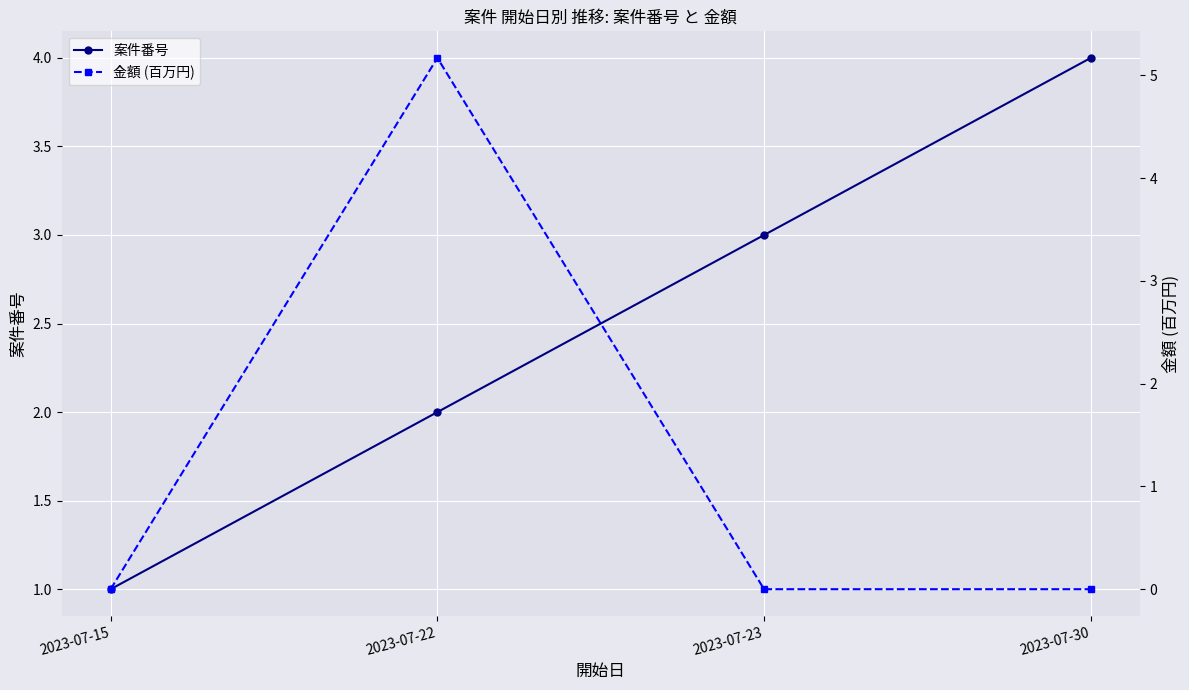

Between 2023-07-15 and 2023-07-30, which series saw the biggest shift?

案件番号